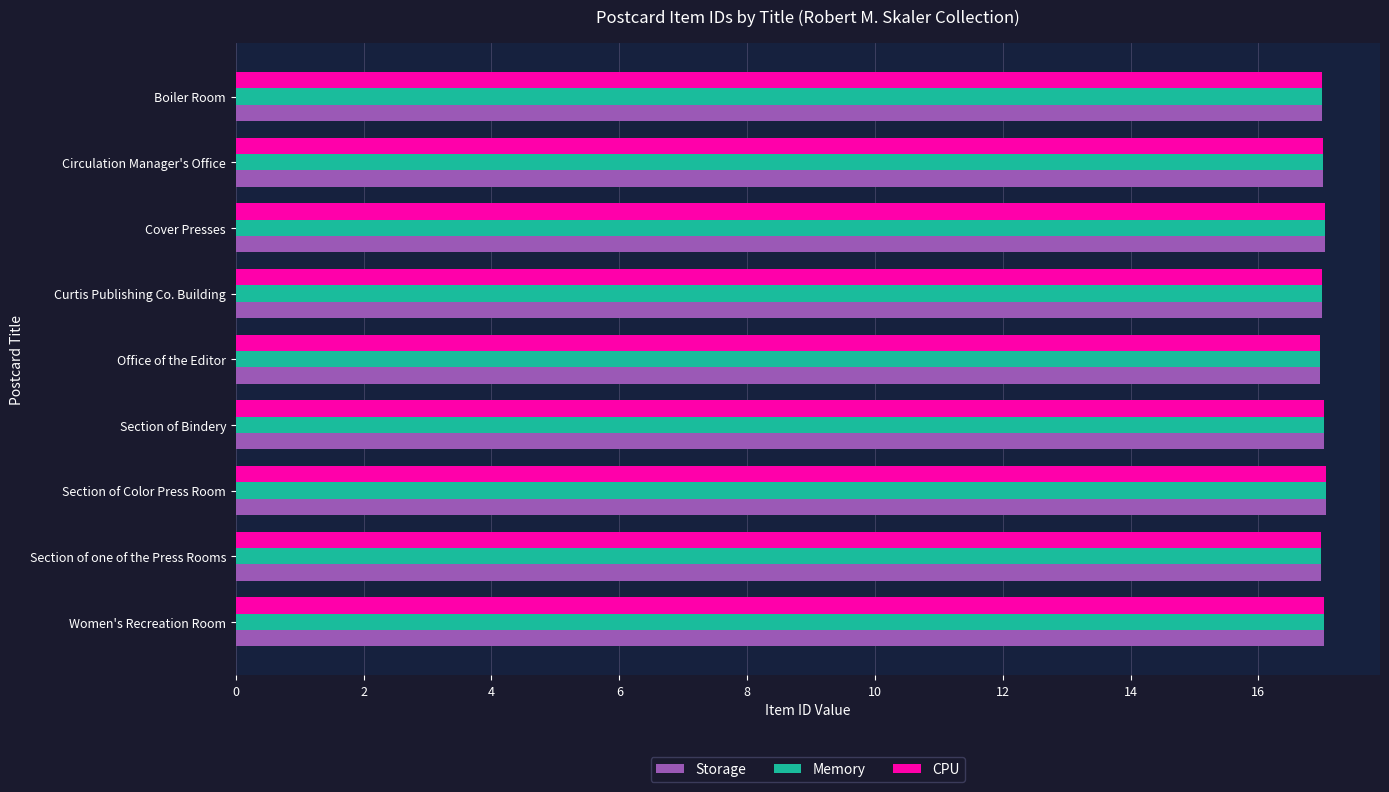

Is it true that Memory equals 27.7 at Section of one of the Press Rooms?

False